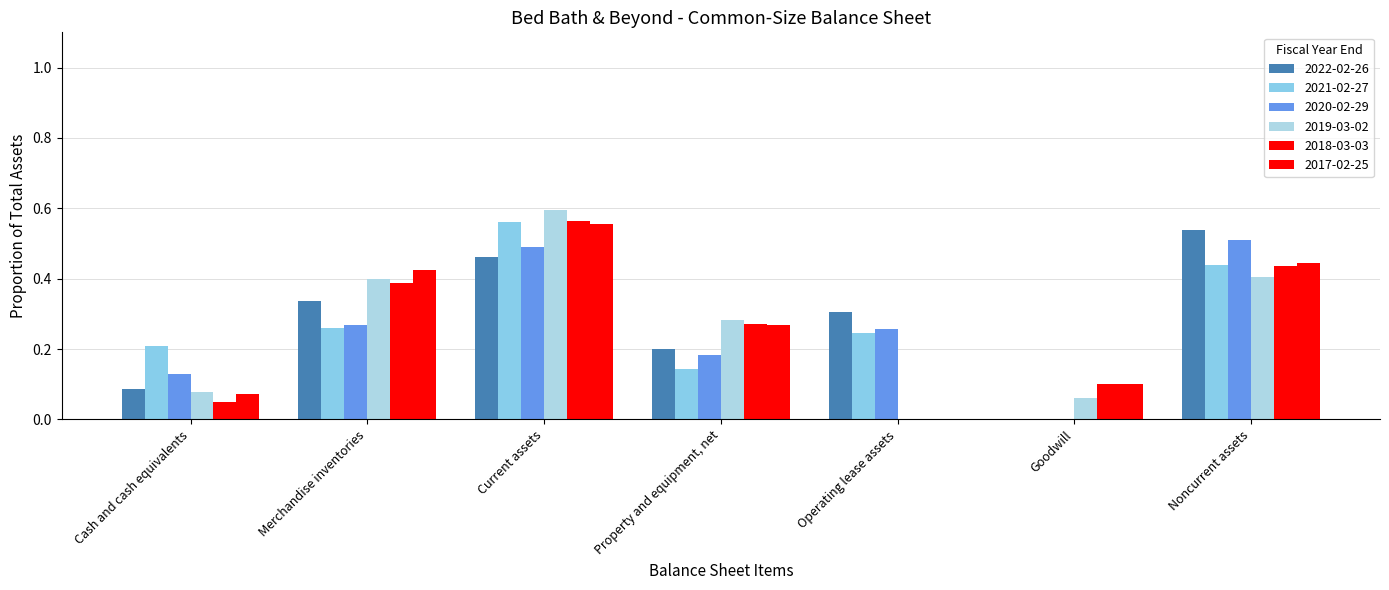

Which series has the widest spread of values?

2022-02-26